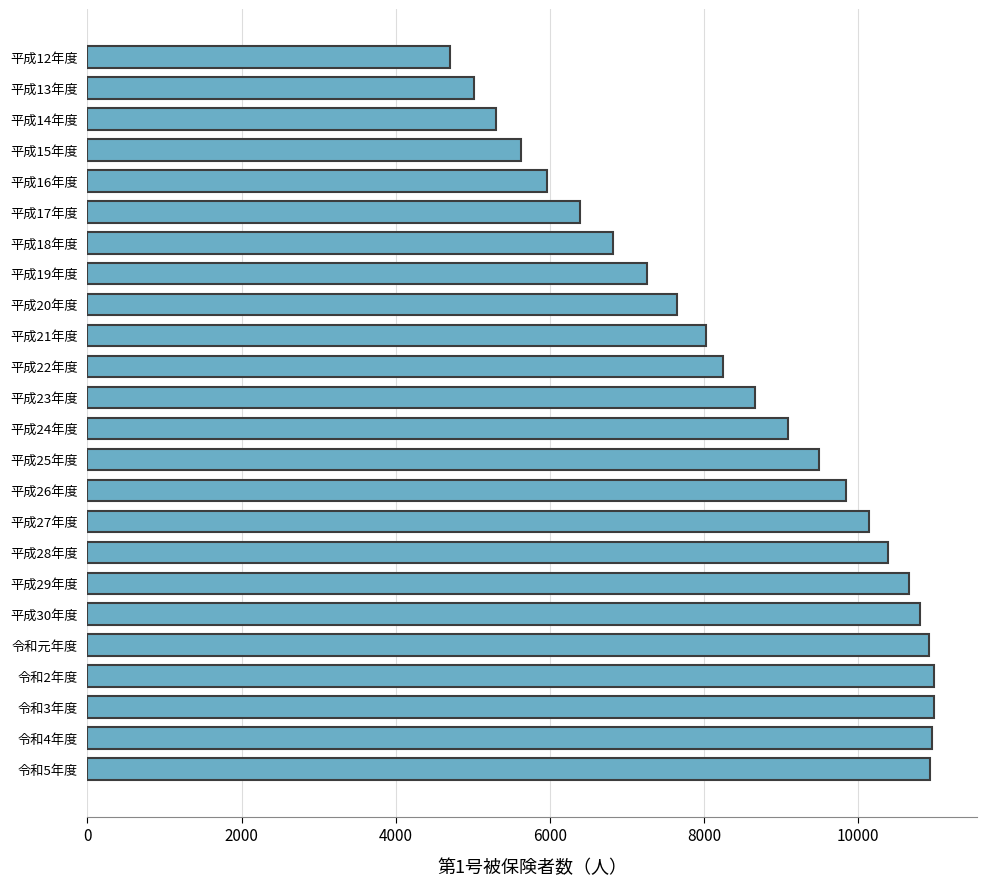

The value at 平成21年度 is 5297. True or false?

False